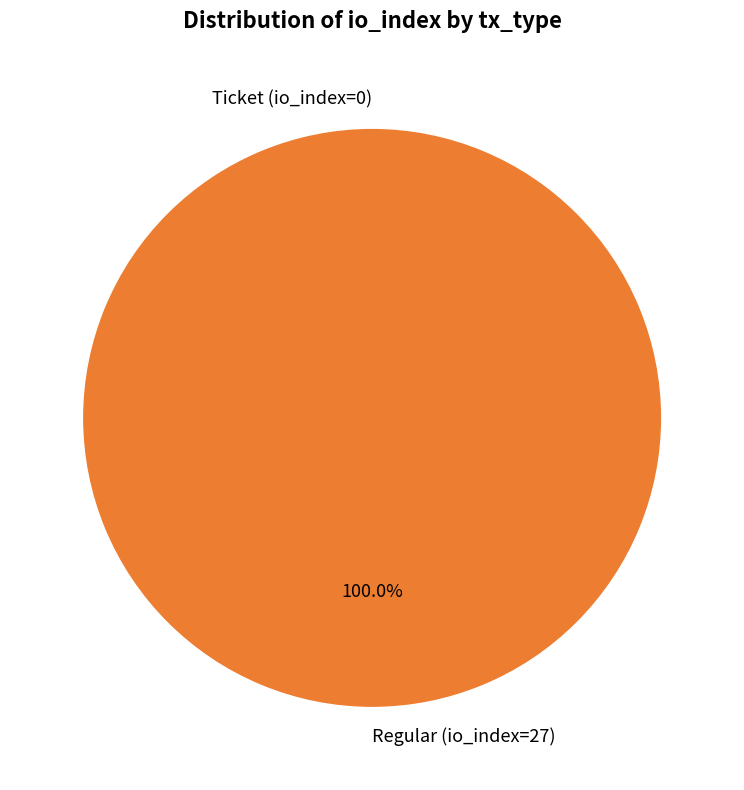

Does Ticket (io_index=0) represent more than half of the total?

No